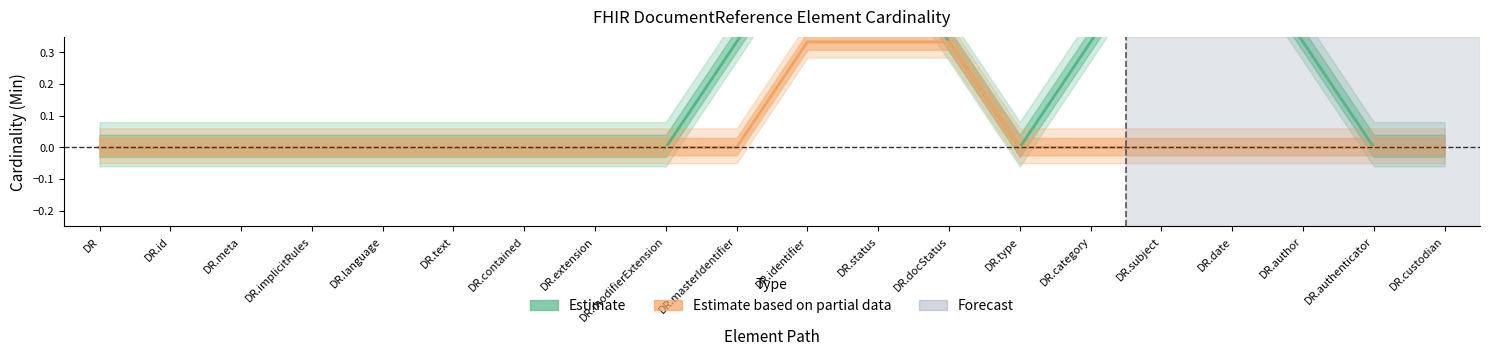

The Estimate based on partial data series shows -0.1 at DR.modifierExtension. True or false?

False